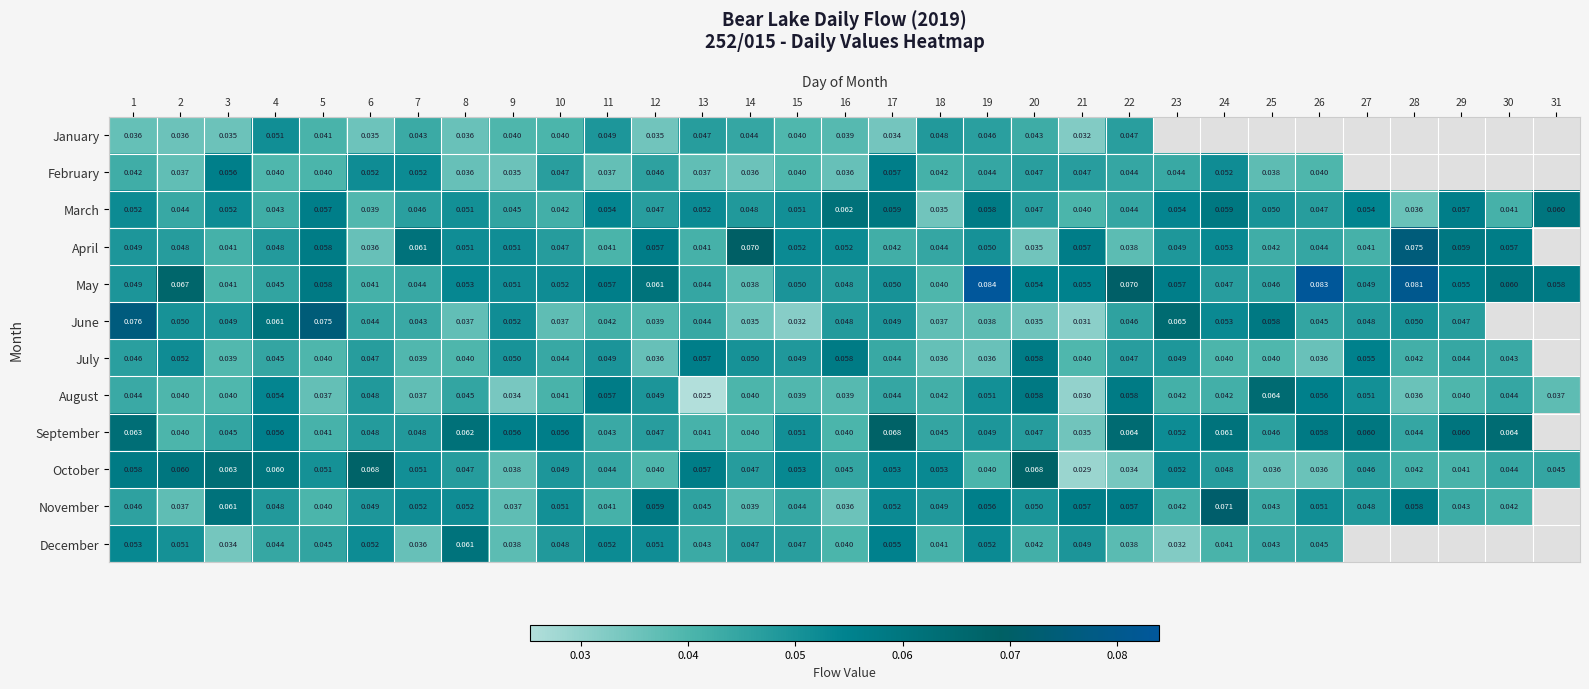

Count the number of categories in the chart.

31